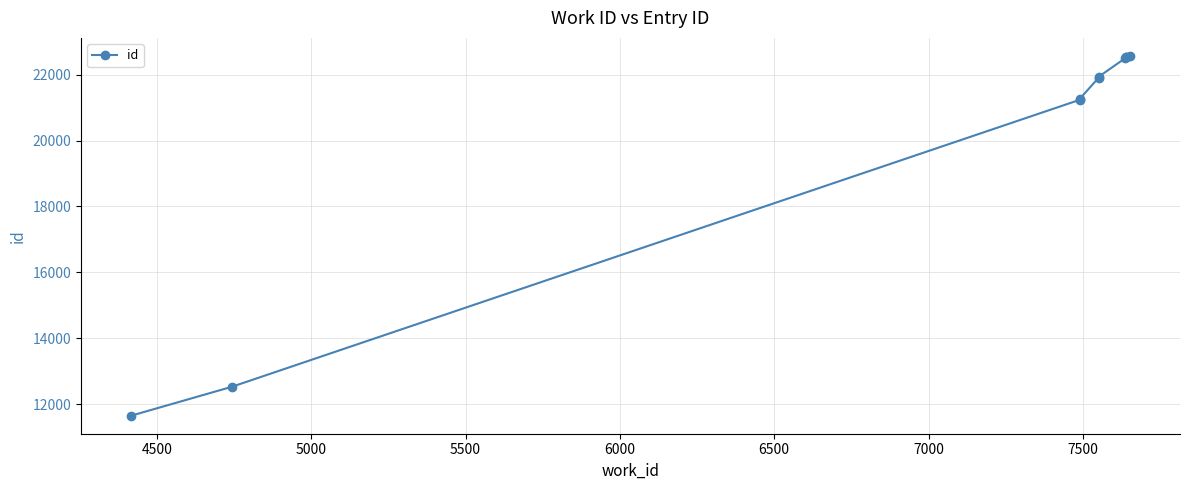

How many distinct data groups are displayed?

1